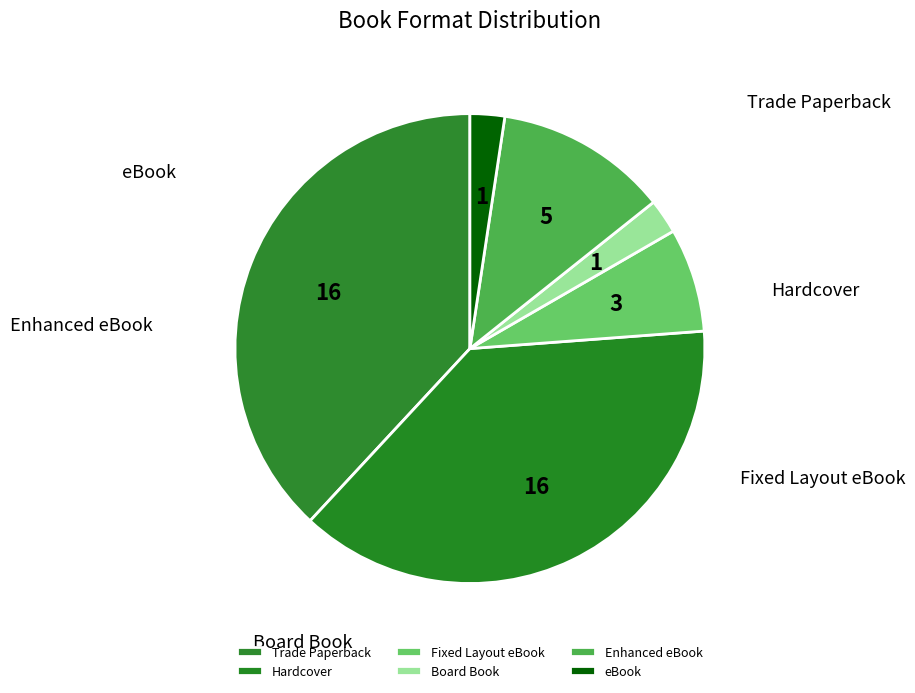

Combined, do Enhanced eBook and Fixed Layout eBook account for over 50%?

No